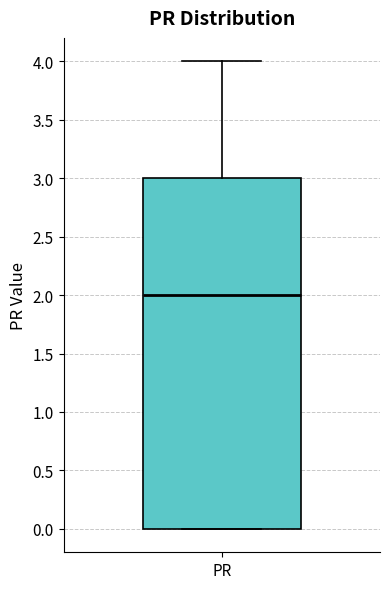

Transcribe this box plot: give where the median line is, the range the box spans, and where the two whiskers end, as read against the y-axis. The values are not printed on the chart, so give them approximately, as read against the axis.

median 2, box 0 to 3, whiskers 0 to 4